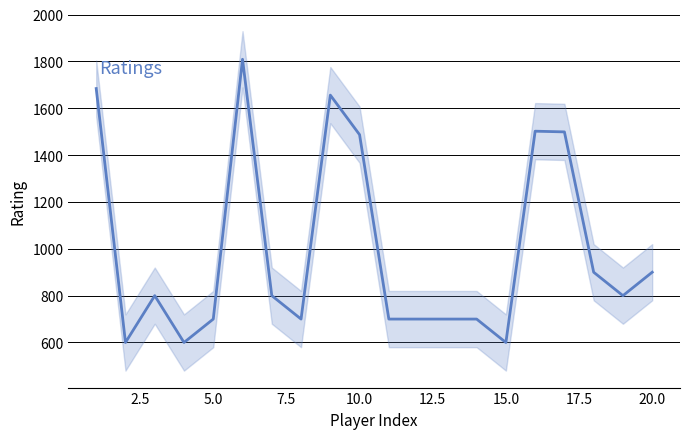

How many points are higher than both their immediate neighbors (excluding endpoints)?

4